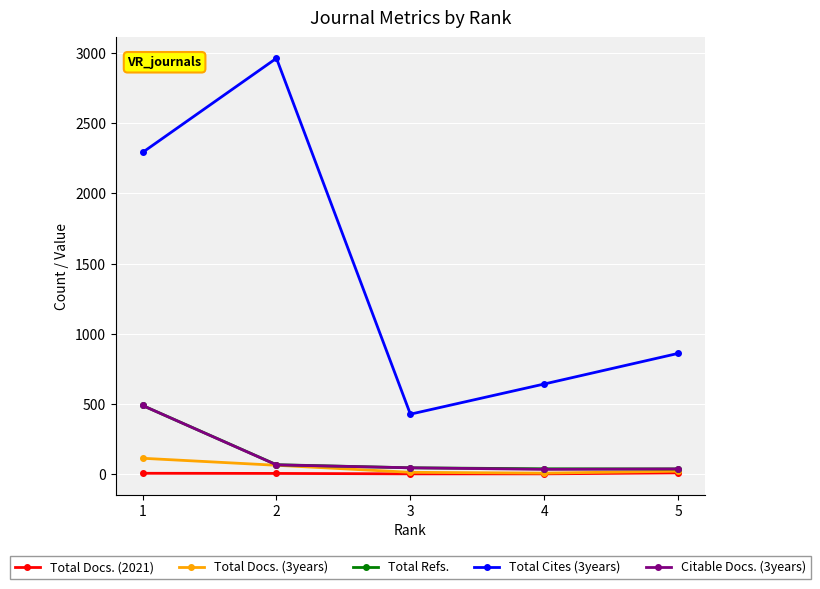

How many data points does each series have?

5